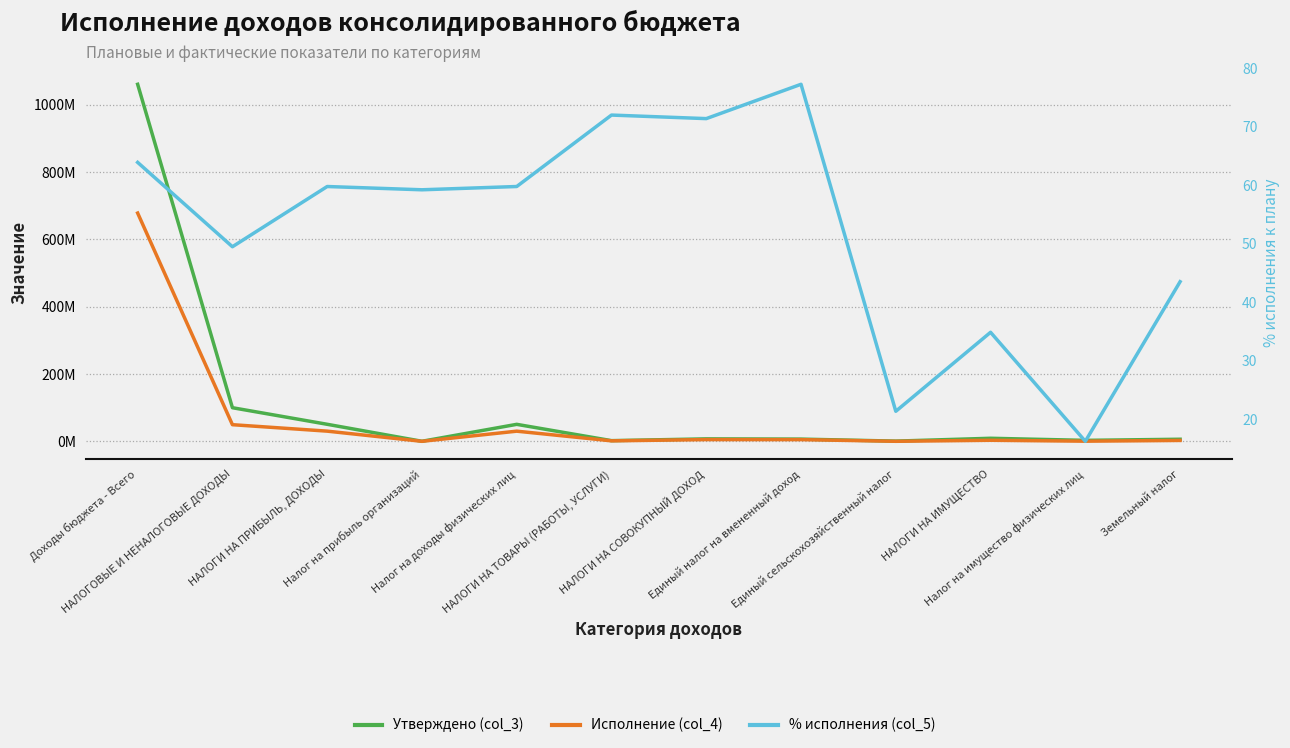

How many interior local peaks does the % исполнения (col_5) series have?

4